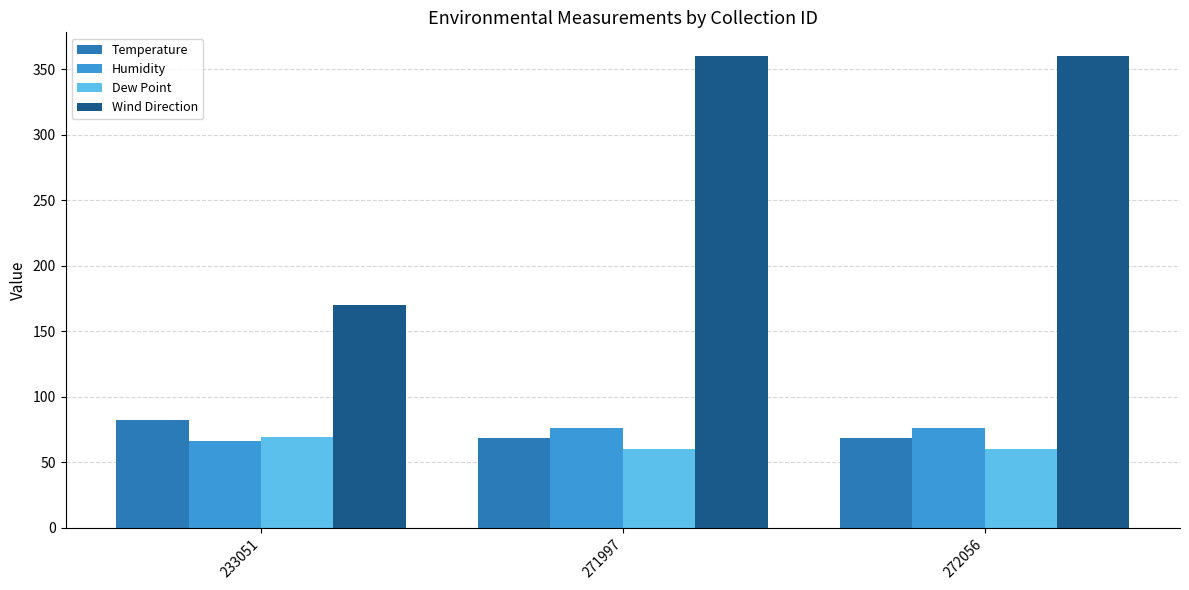

How many groups of bars are there?

3